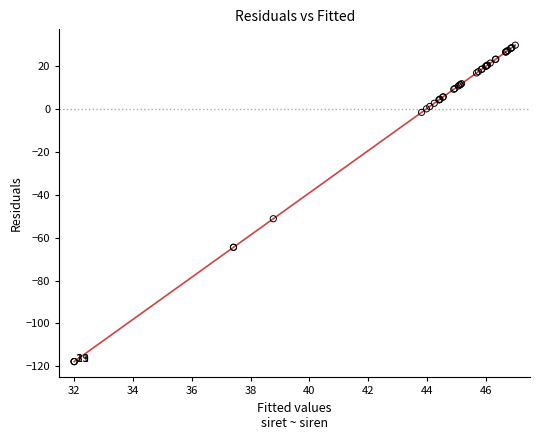

What Y value in the scatter plot is closest to -43?

-51.2